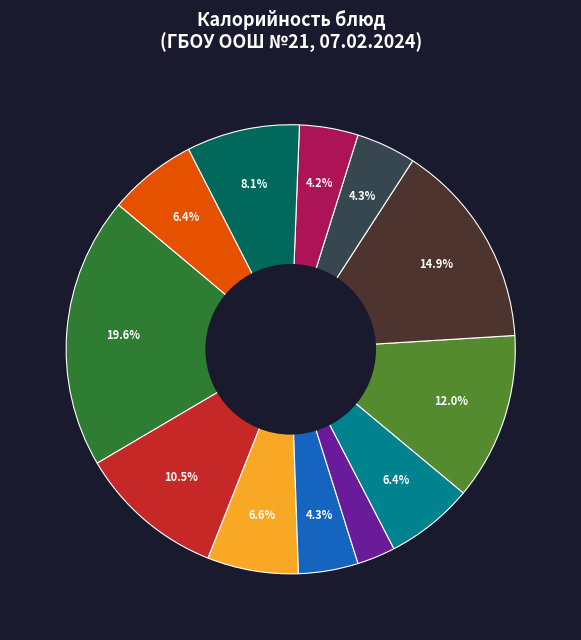

Is there a majority slice in this chart?

No